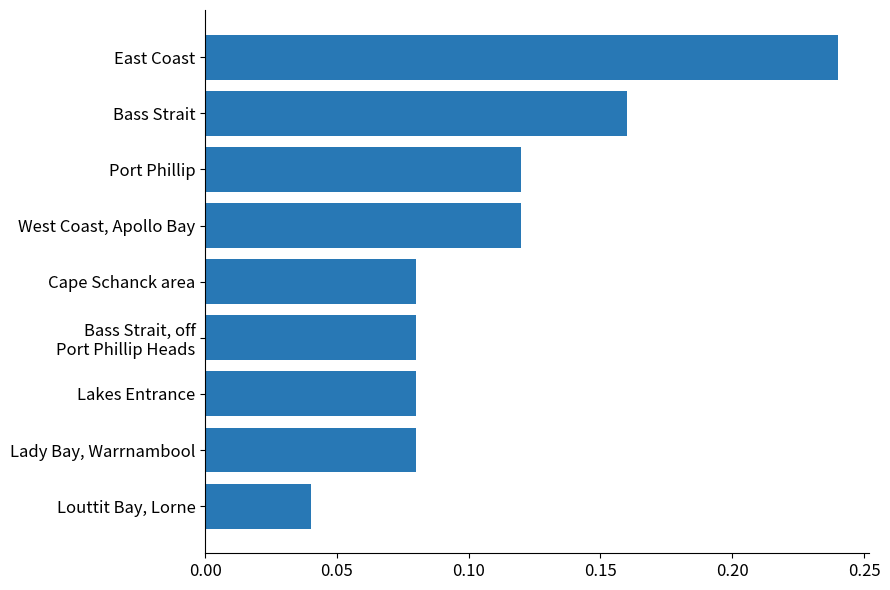

Count the values in the range 0 to 1.

9